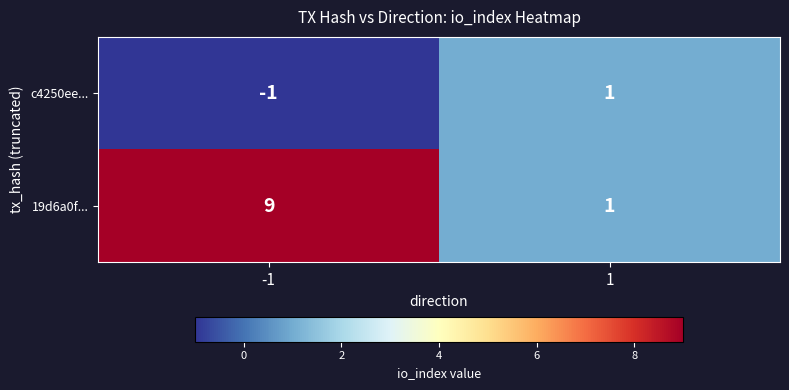

True or false: c4250ee... has a value of -1 at -1.

True